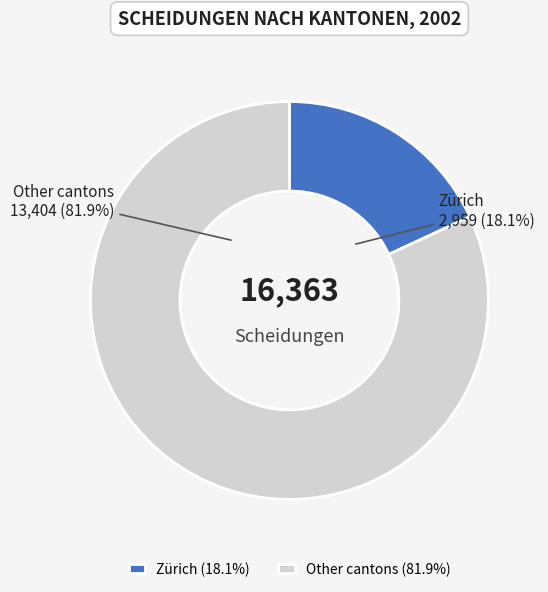

Approximately how many times larger is the value at Other cantons compared to Zürich?

4.5